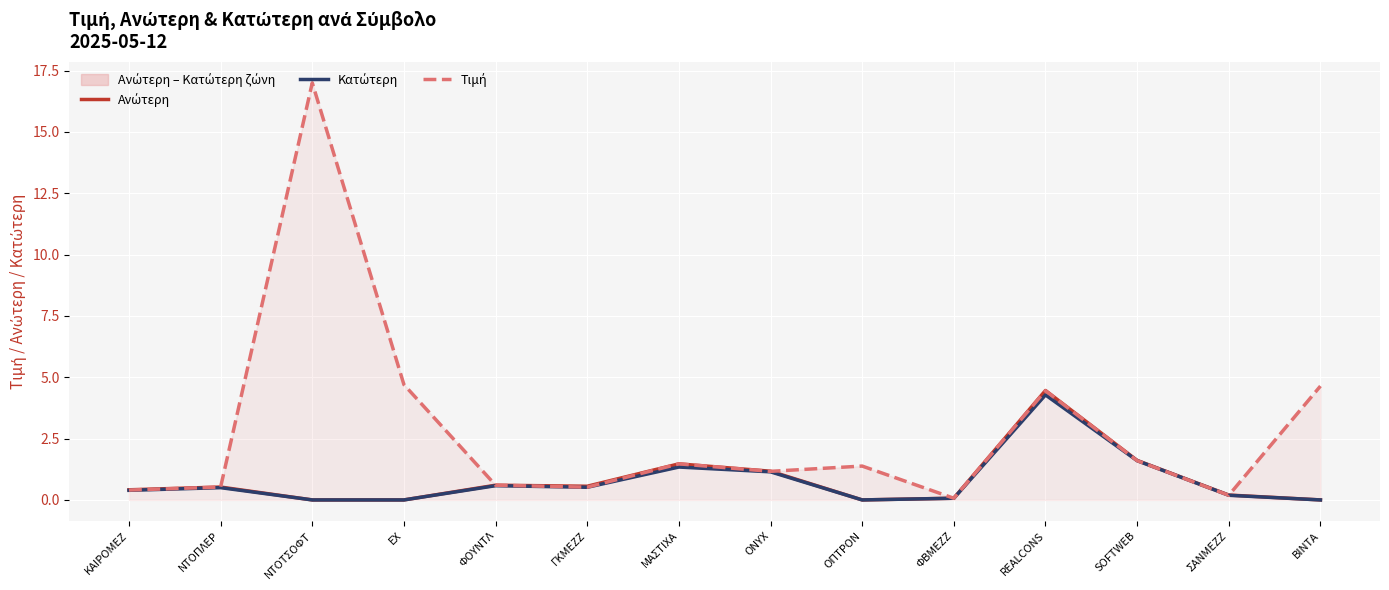

Reading left to right, list all the values displayed in this chart.

Ανώτερη: ΚΑΙΡΟΜΕΖ=0.4	ΝΤΟΠΛΕΡ=0.5	ΝΤΟΤΣΟΦΤ=0.0	ΕΧ=0.0	ΦΟΥΝΤΛ=0.6	ΓΚΜΕΖΖ=0.6	ΜΑΣΤΙΧΑ=1.5	ONYX=1.2	ΟΠΤΡΟΝ=0.0	ΦΒΜΕΖΖ=0.1	REALCONS=4.5	SOFTWEB=1.6	ΣΑΝΜΕΖΖ=0.2	ΒΙΝΤΑ=0.0
Κατώτερη: ΚΑΙΡΟΜΕΖ=0.4	ΝΤΟΠΛΕΡ=0.5	ΝΤΟΤΣΟΦΤ=0.0	ΕΧ=0.0	ΦΟΥΝΤΛ=0.6	ΓΚΜΕΖΖ=0.5	ΜΑΣΤΙΧΑ=1.3	ONYX=1.1	ΟΠΤΡΟΝ=0.0	ΦΒΜΕΖΖ=0.1	REALCONS=4.3	SOFTWEB=1.6	ΣΑΝΜΕΖΖ=0.2	ΒΙΝΤΑ=0.0
Τιμή: ΚΑΙΡΟΜΕΖ=0.4	ΝΤΟΠΛΕΡ=0.5	ΝΤΟΤΣΟΦΤ=17.0	ΕΧ=4.7	ΦΟΥΝΤΛ=0.6	ΓΚΜΕΖΖ=0.5	ΜΑΣΤΙΧΑ=1.5	ONYX=1.2	ΟΠΤΡΟΝ=1.4	ΦΒΜΕΖΖ=0.1	REALCONS=4.5	SOFTWEB=1.6	ΣΑΝΜΕΖΖ=0.2	ΒΙΝΤΑ=4.6